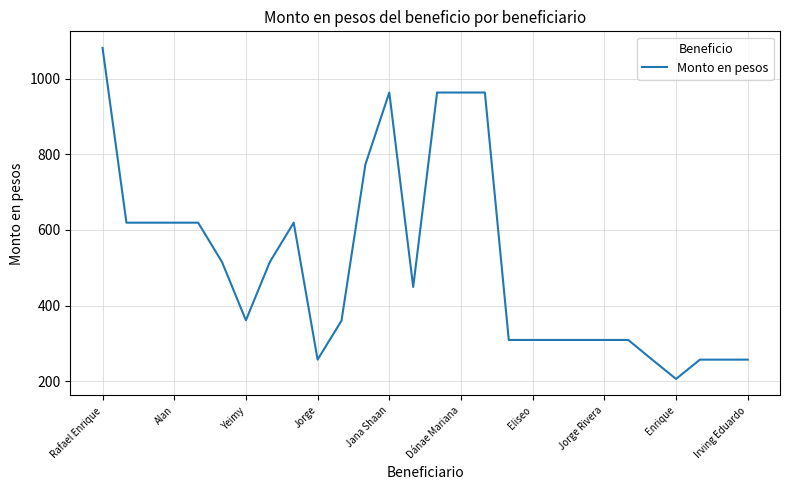

What is the smallest value displayed?

206